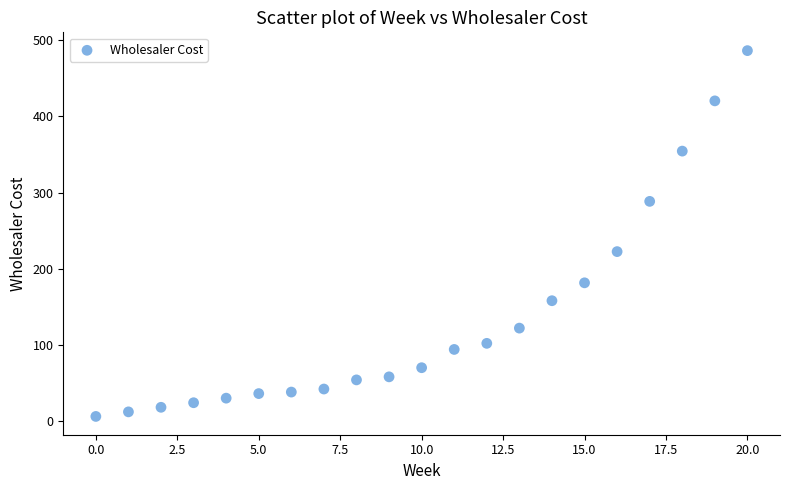

What Y value in the scatter plot is closest to 246?

222.5